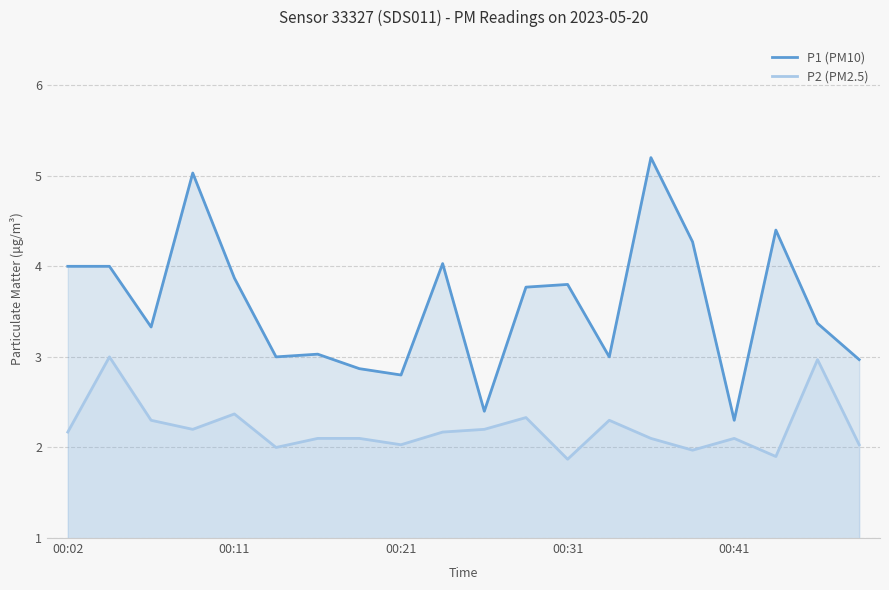

What is the smallest value displayed?

1.9